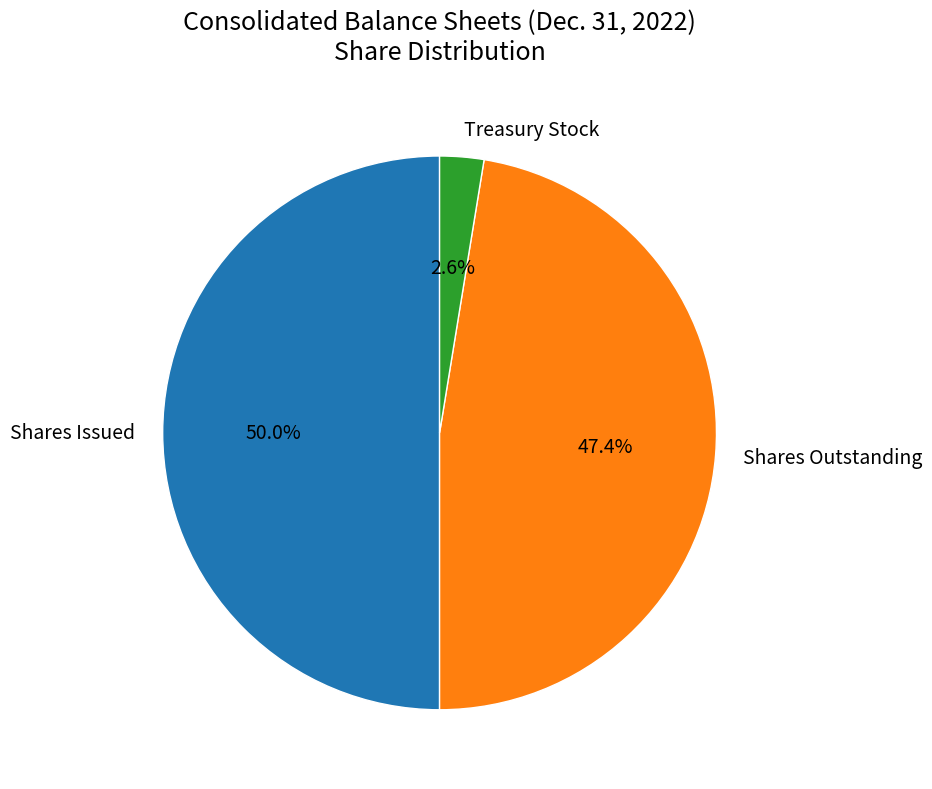

How many slices are in this pie chart?

3